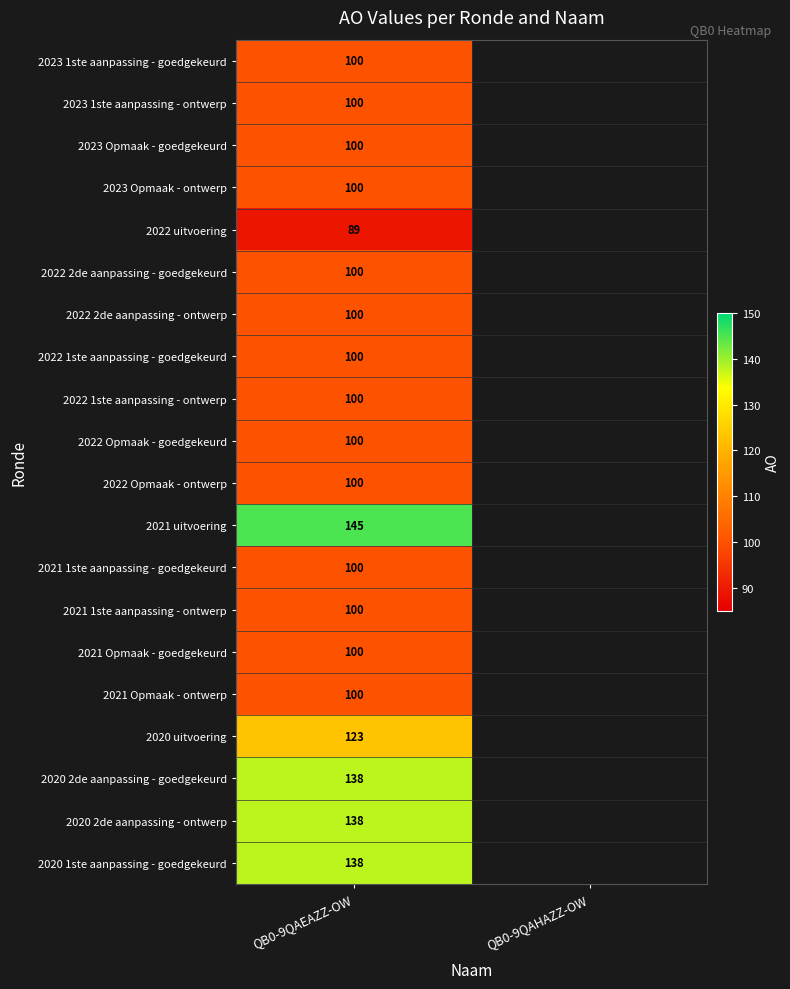

The 2021 Opmaak - goedgekeurd series shows 150 at QB0-9QAEAZZ-OW. True or false?

False